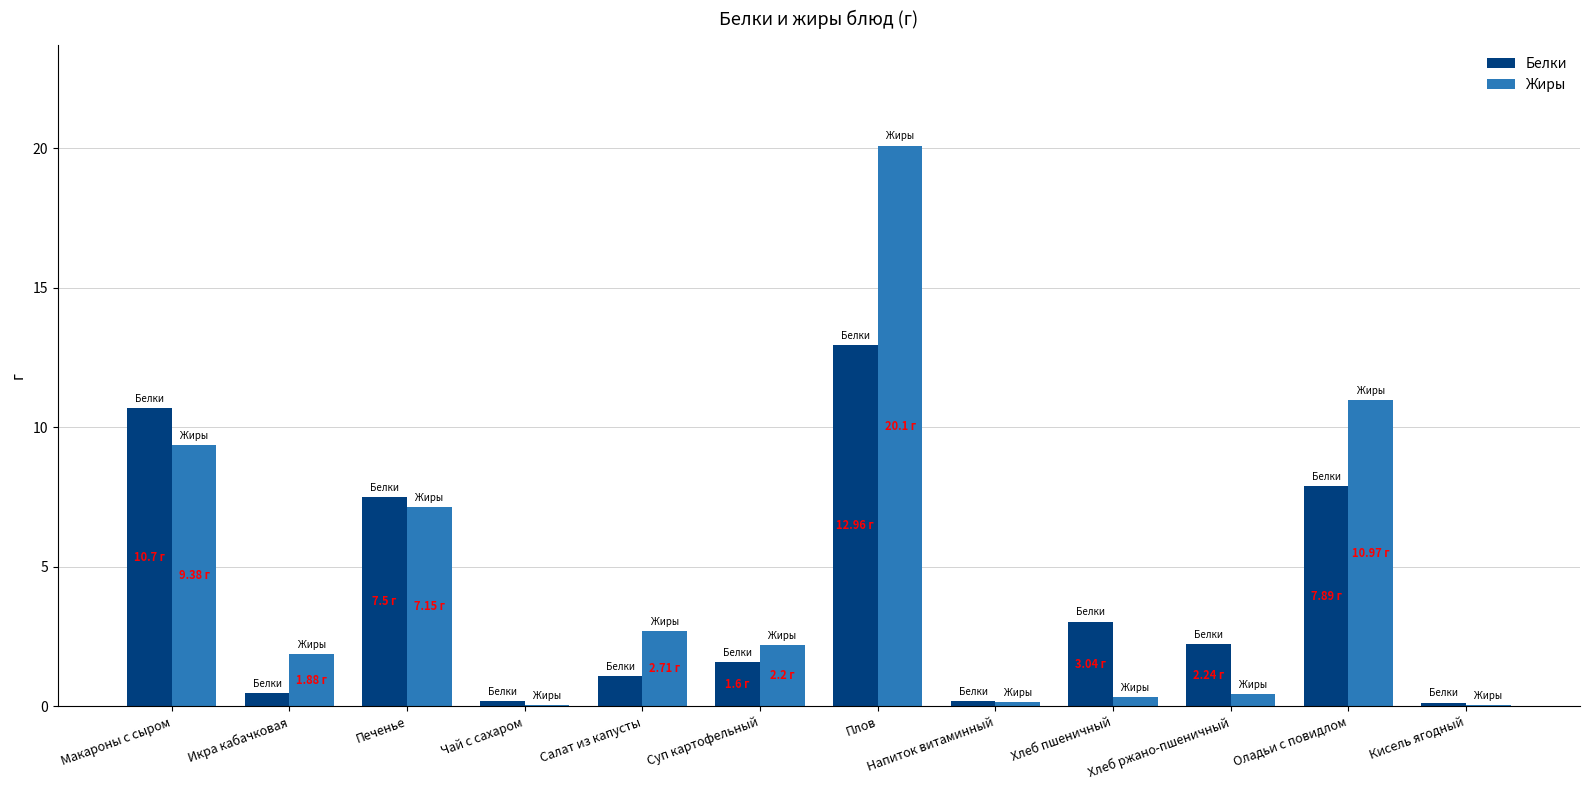

What is the difference between the second highest and minimum values in the Жиры series?

10.9